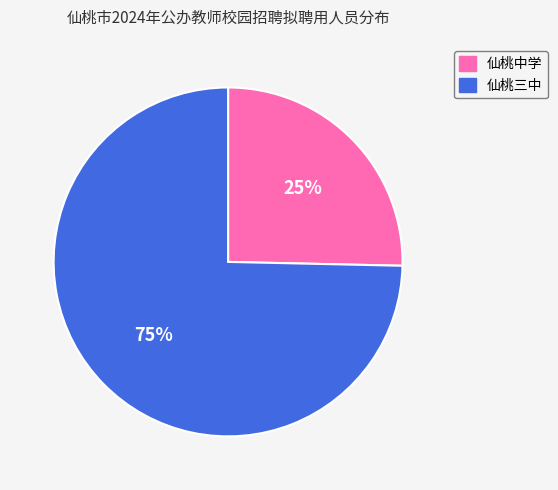

The 仙桃中学 slice represents 25% of the pie. True or false?

True